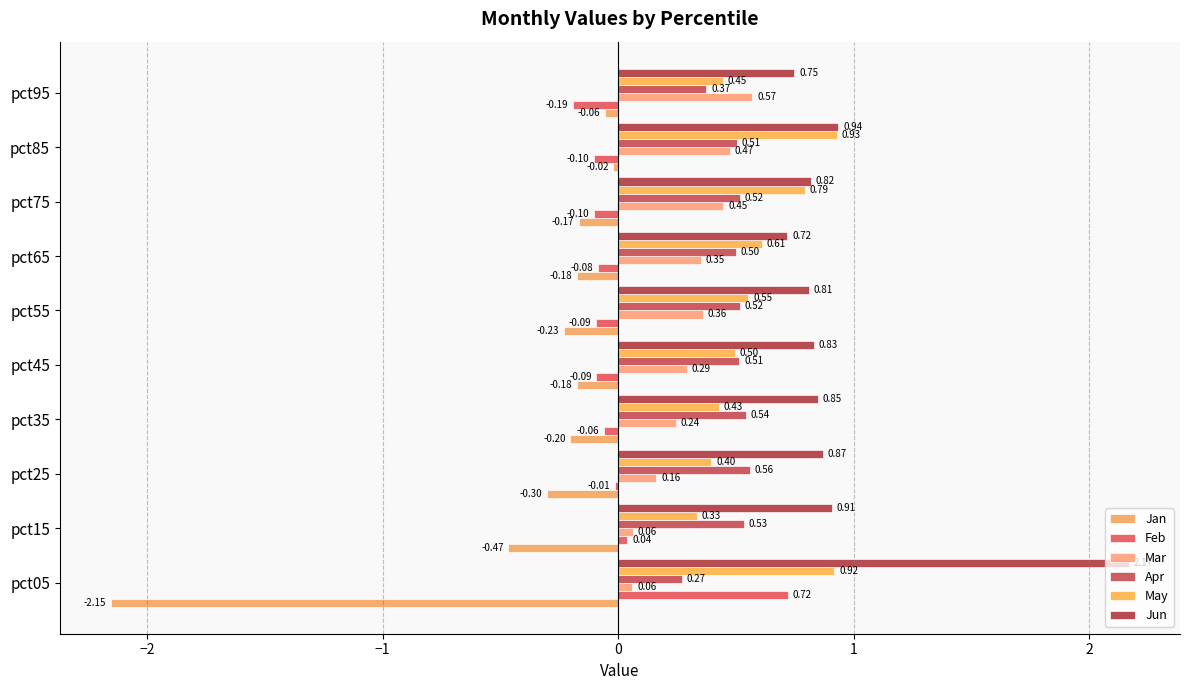

How many categories are shown in the chart?

10